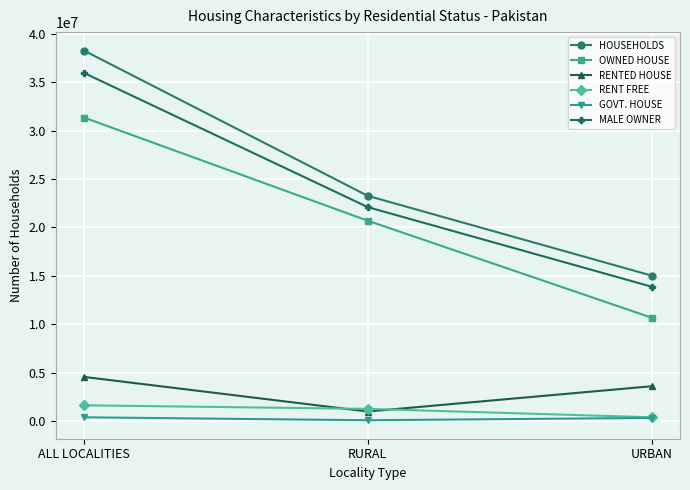

What is the minimum value for OWNED HOUSE?

10669829